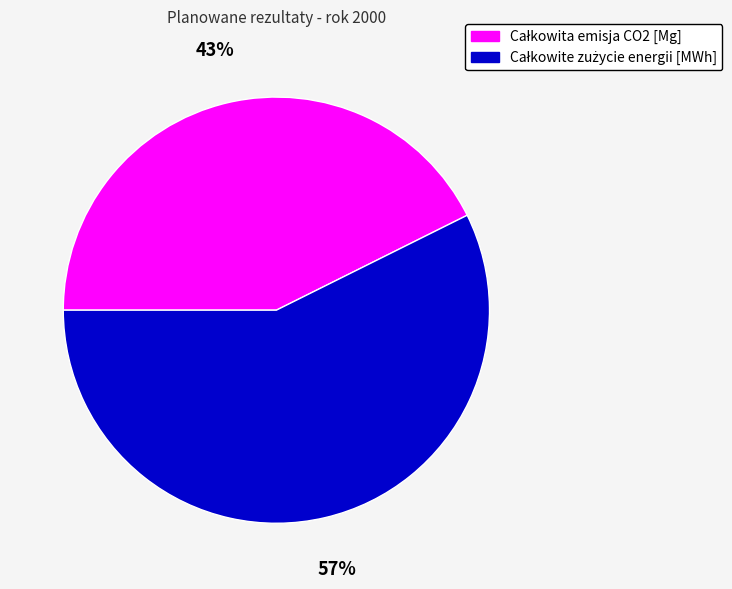

To the nearest percent, what is the average slice percentage?

50%